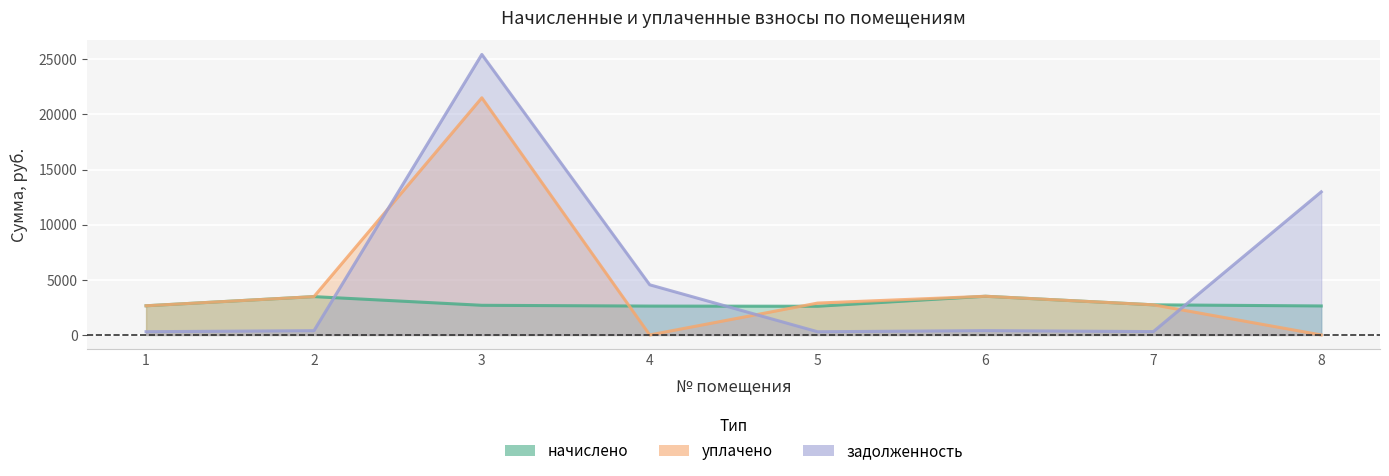

What are all the series names shown in the legend?

начислено, уплачено, задолженность